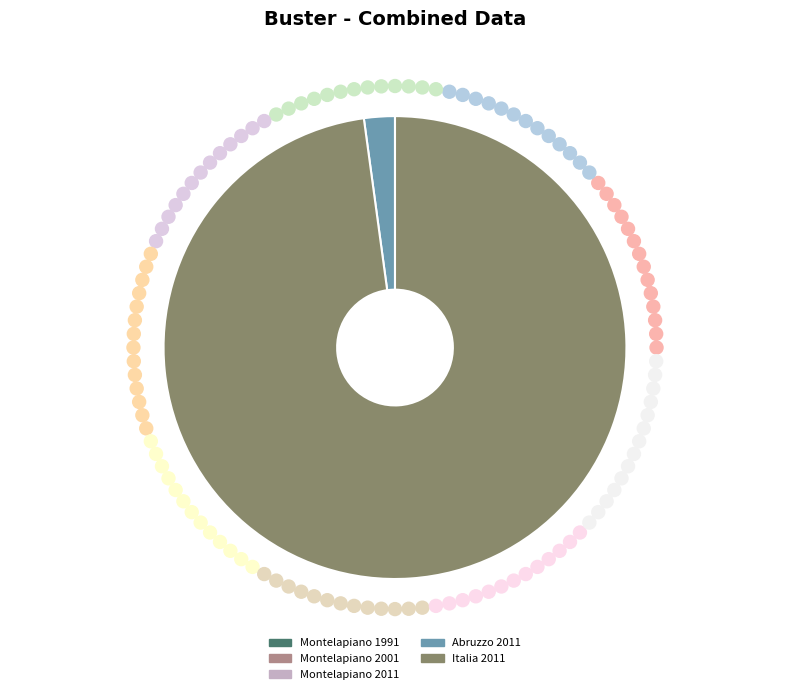

Is there any slice that represents more than half of the pie?

Yes